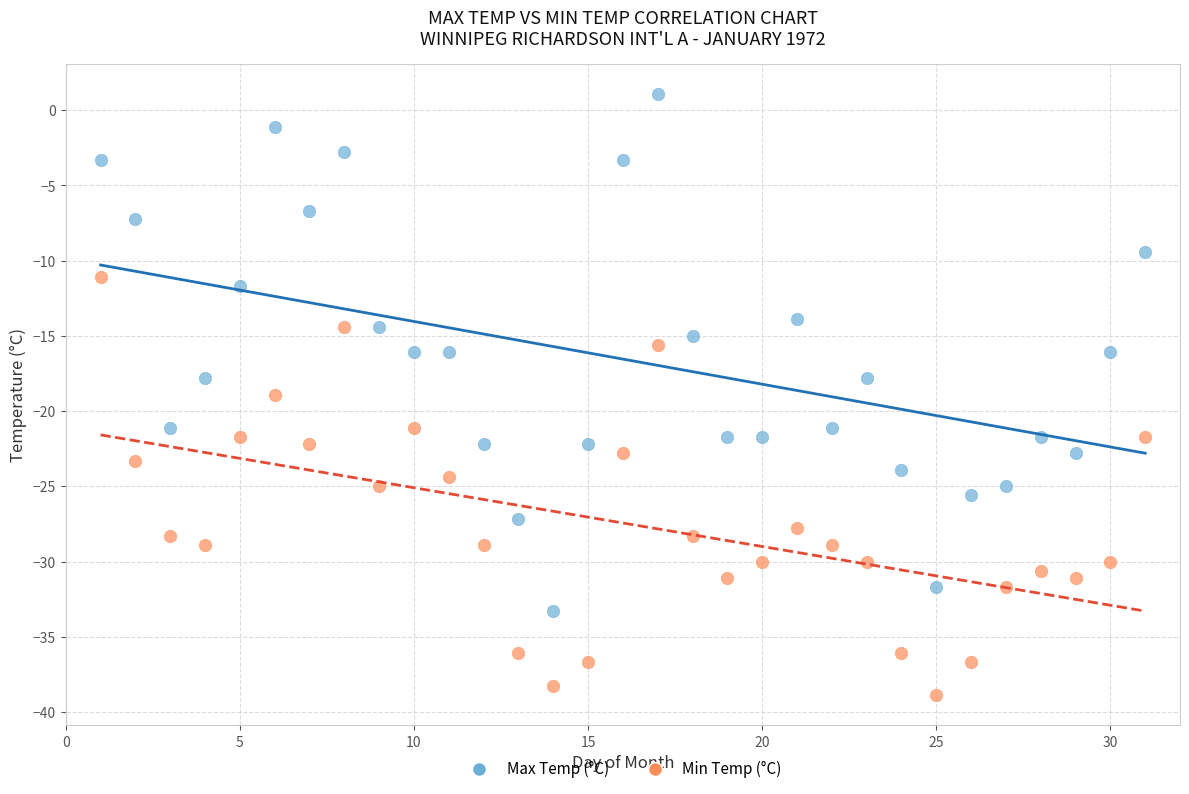

Across all data points, what is the range of X values (max minus min)?

30.0